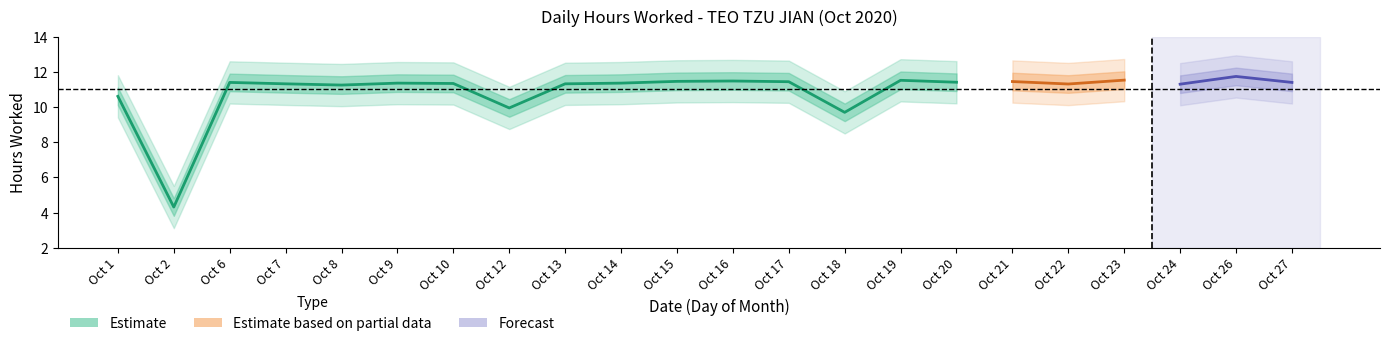

Which category has the lowest value across all series?

2